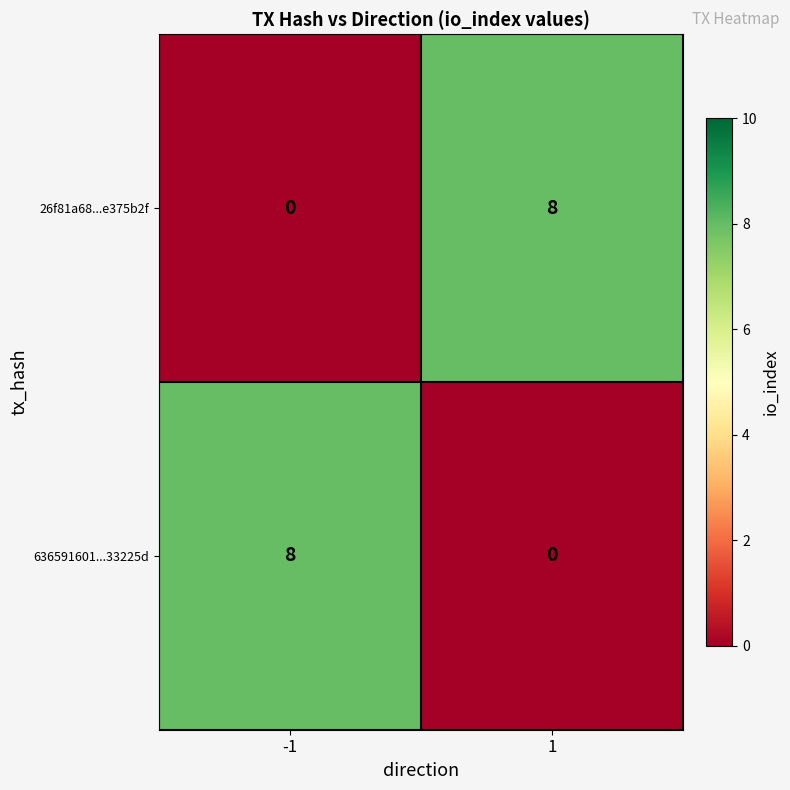

Reading left to right, what are all the values shown in this chart?

26f81a68...e375b2f: 0	8
636591601...33225d: 8	0